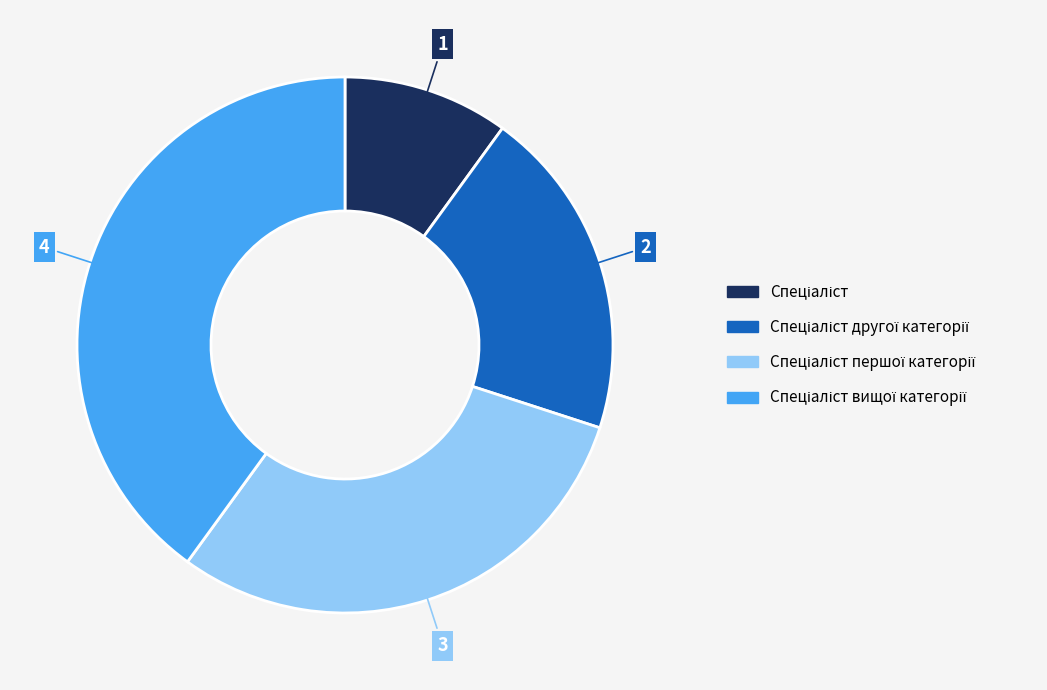

Is there a majority slice in this chart?

No